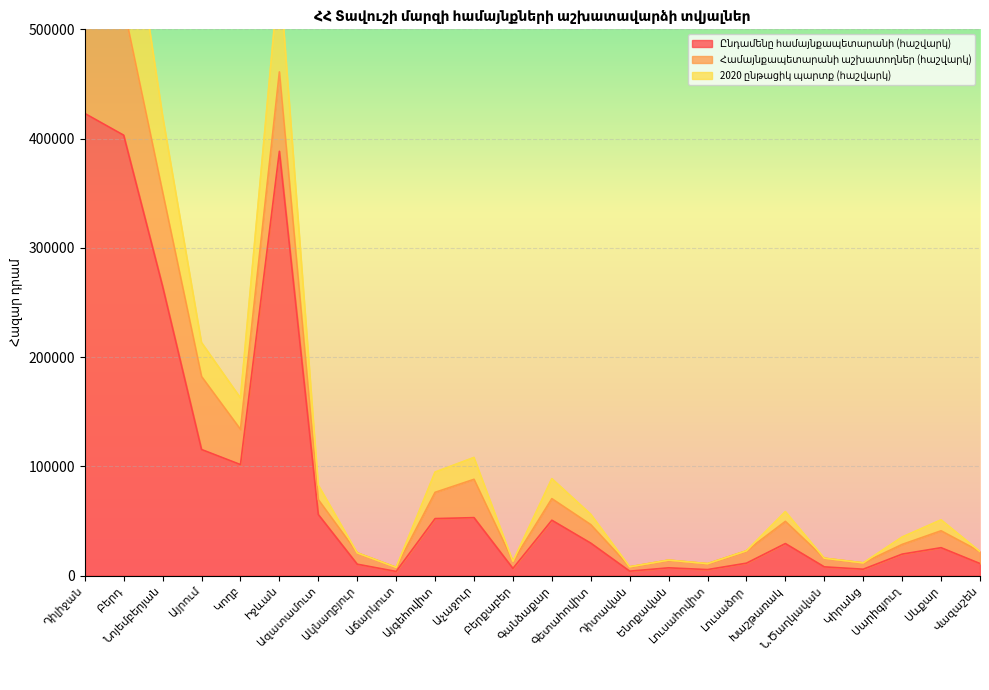

Between Նոյեմբերյան and Սարիգյուղ, which is larger?

Նոյեմբերյան